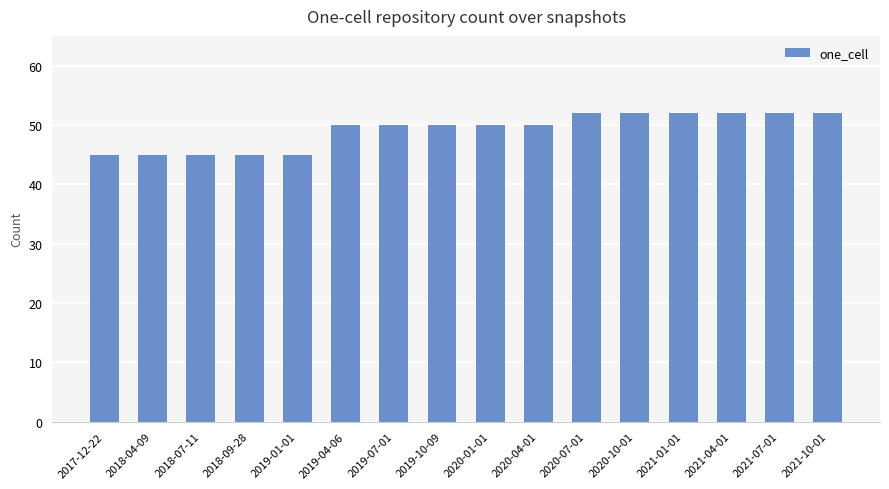

What is the smallest value displayed?

45